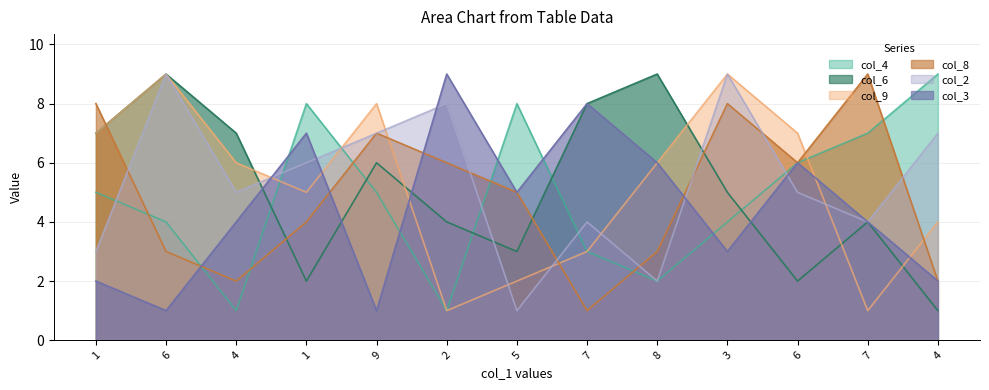

How many times do col_4 and col_9 cross each other?

3